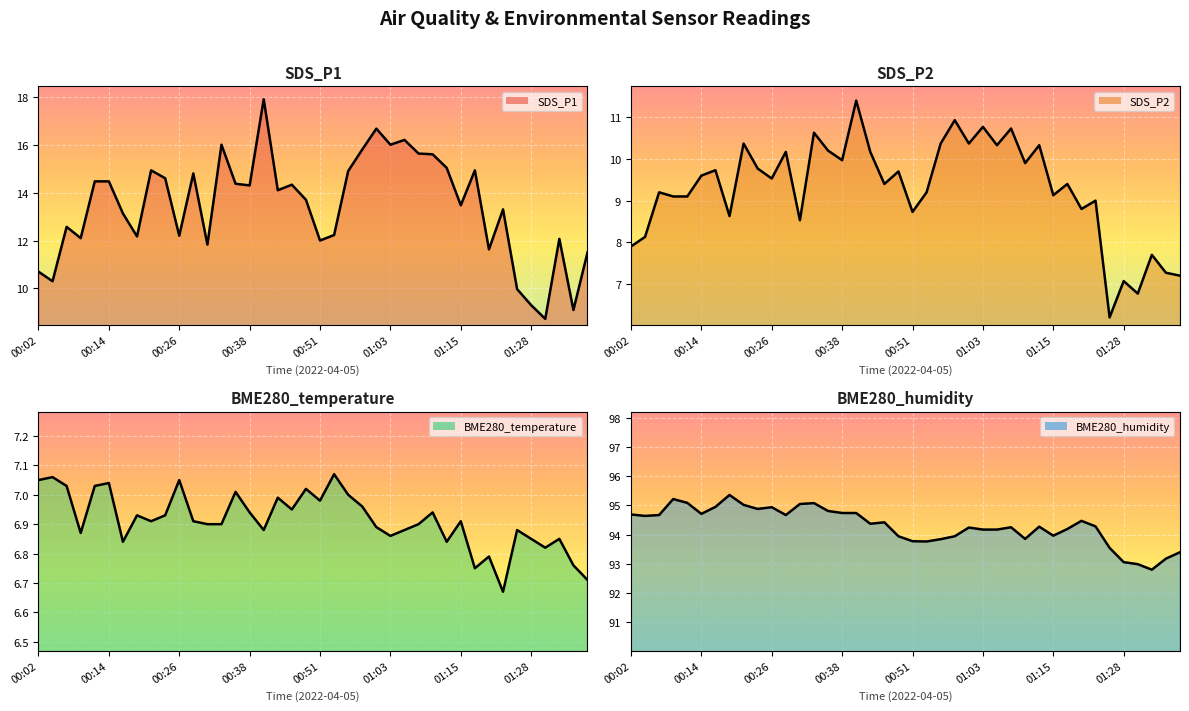

True or false: BME280_temperature has more than 1 interior local peaks.

True